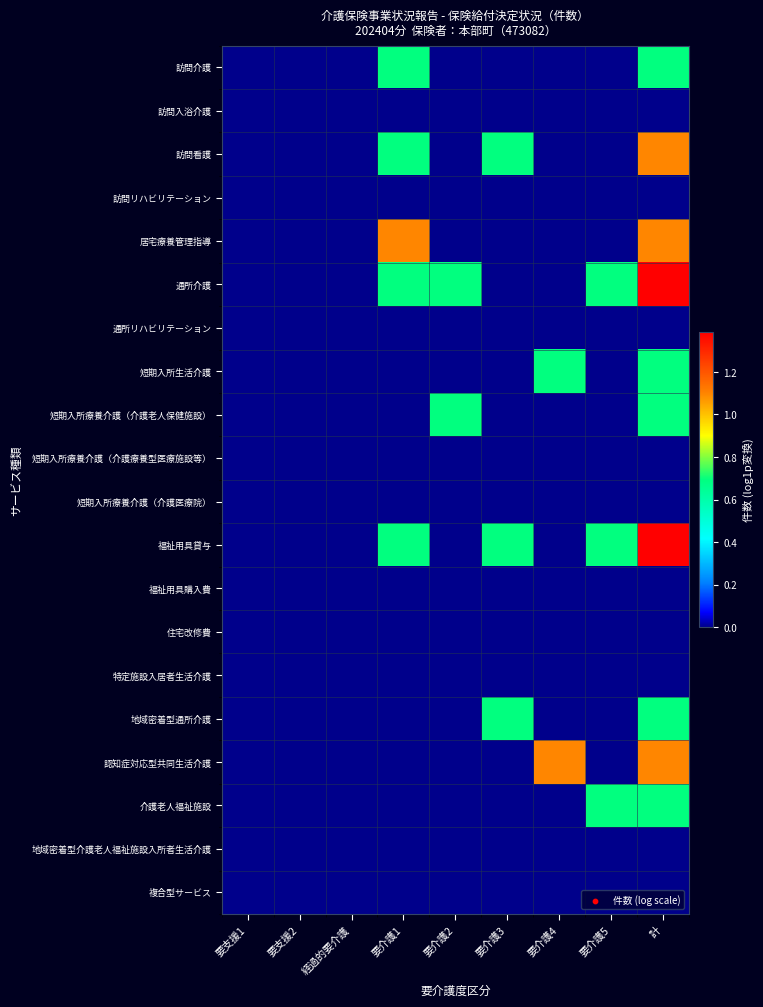

Which series has the largest range (max minus min)?

通所介護